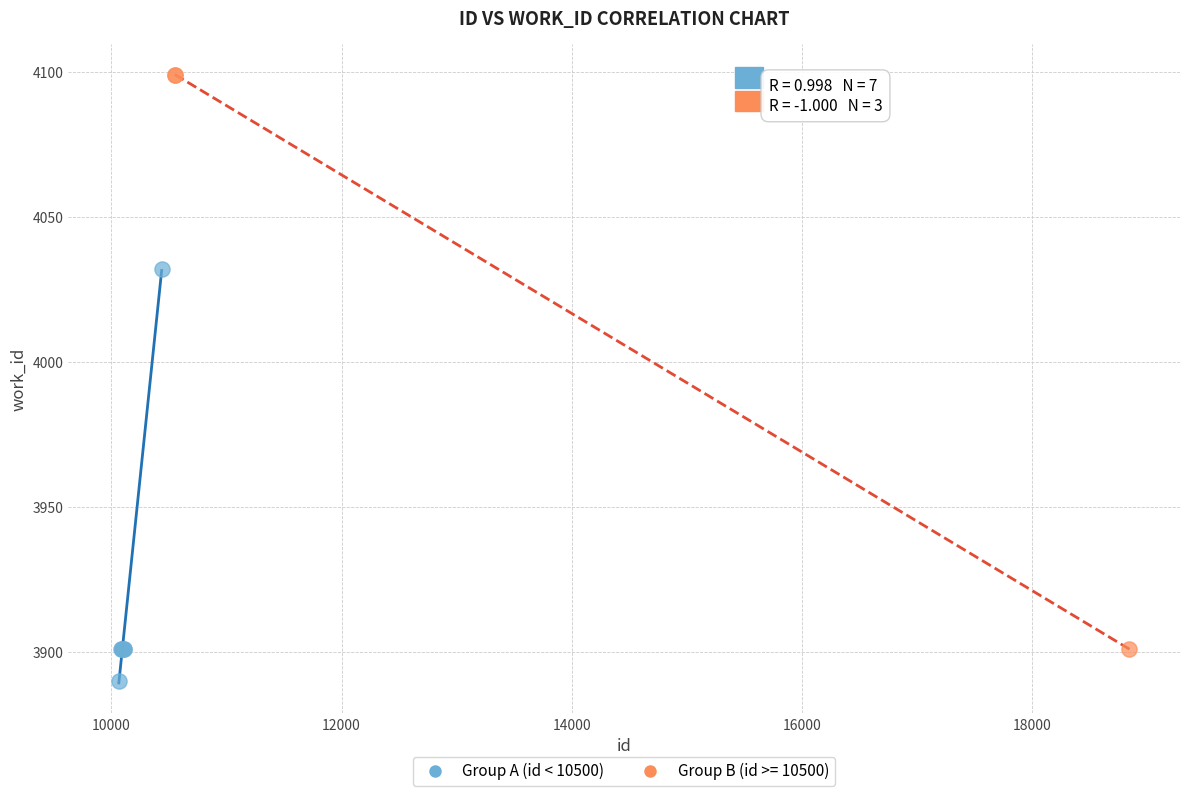

Which series contains the highest Y value?

Group B (id >= 10500)